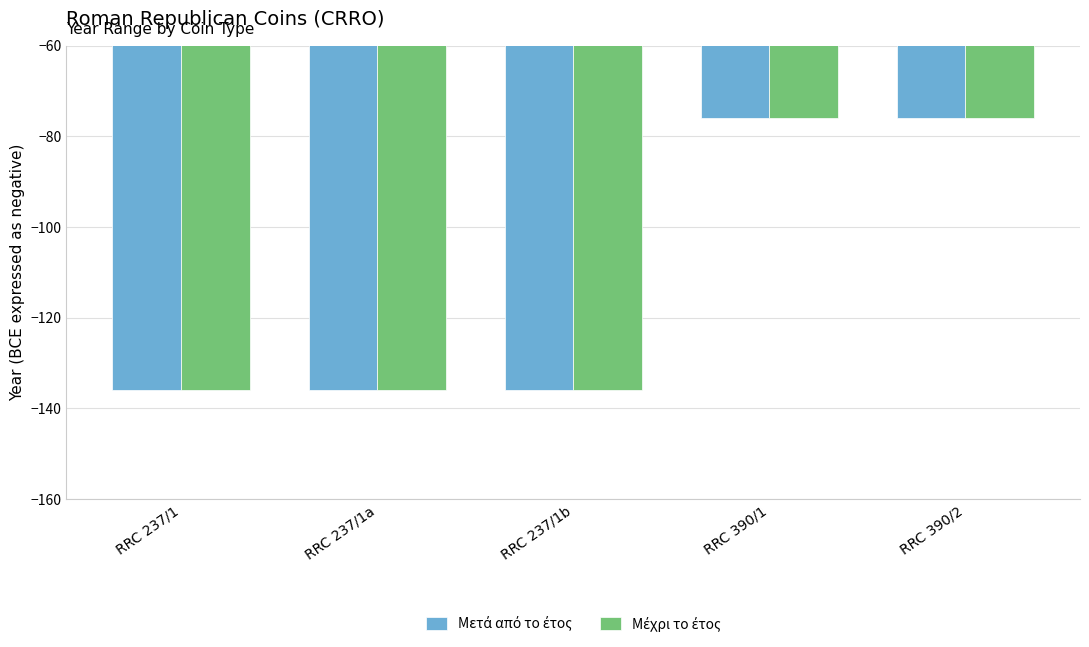

What position from the left is RRC 237/1b?

3